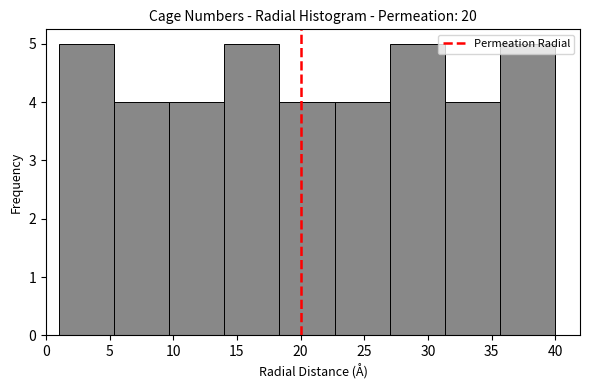

Reading left to right, list every bar in this chart as the range it spans on the x-axis followed by its height. Neither the bar edges nor the heights are printed on the chart, so give them approximately, as read against the axes.

1.0 to 5.5: 5
5.5 to 9.5: 4
9.5 to 14.0: 4
14.0 to 18.5: 5
18.5 to 22.5: 4
22.5 to 27.0: 4
27.0 to 31.5: 5
31.5 to 35.5: 4
35.5 to 40.0: 5